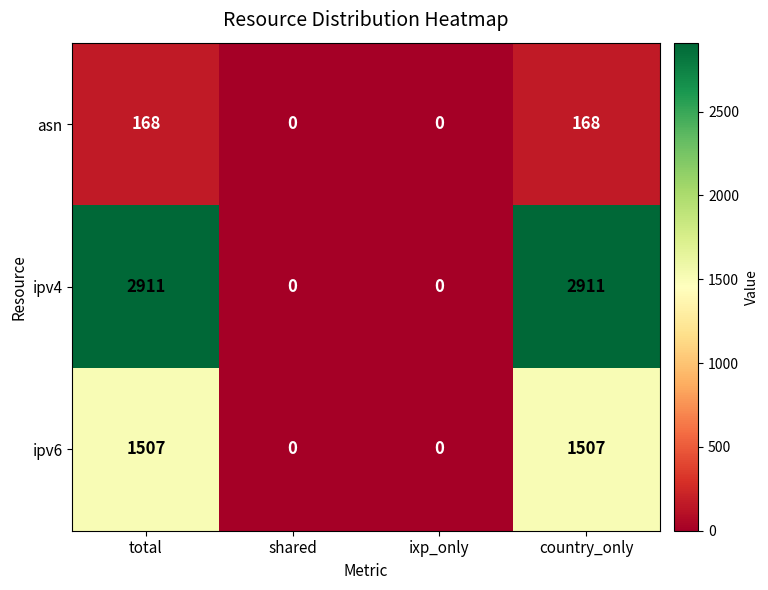

Which series has the widest spread of values?

ipv4